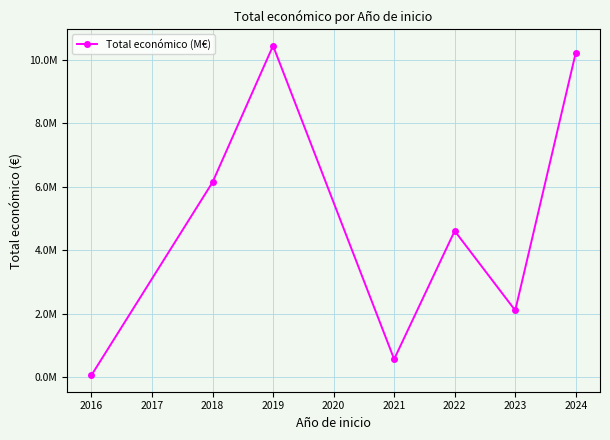

Reading right to left, what are all the values shown in this chart?

10230890	2101688	4608278	564758	10447894	6141399	57500